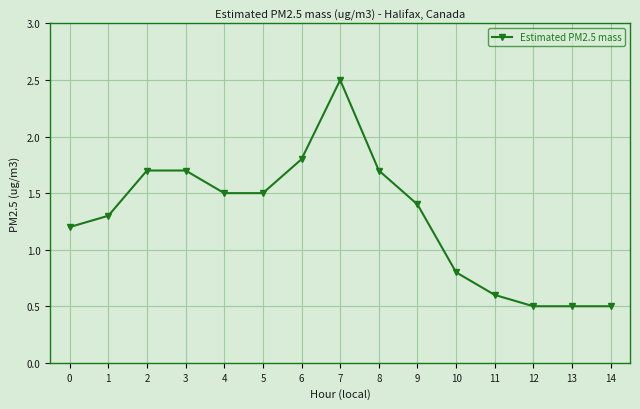

Reading right to left, list all the values displayed in this chart.

0.5	0.5	0.5	0.6	0.8	1.4	1.7	2.5	1.8	1.5	1.5	1.7	1.7	1.3	1.2